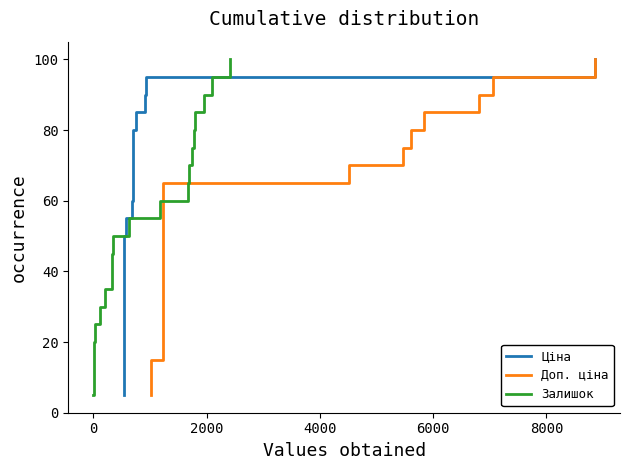

Is this an area chart (filled region under the line)?

No